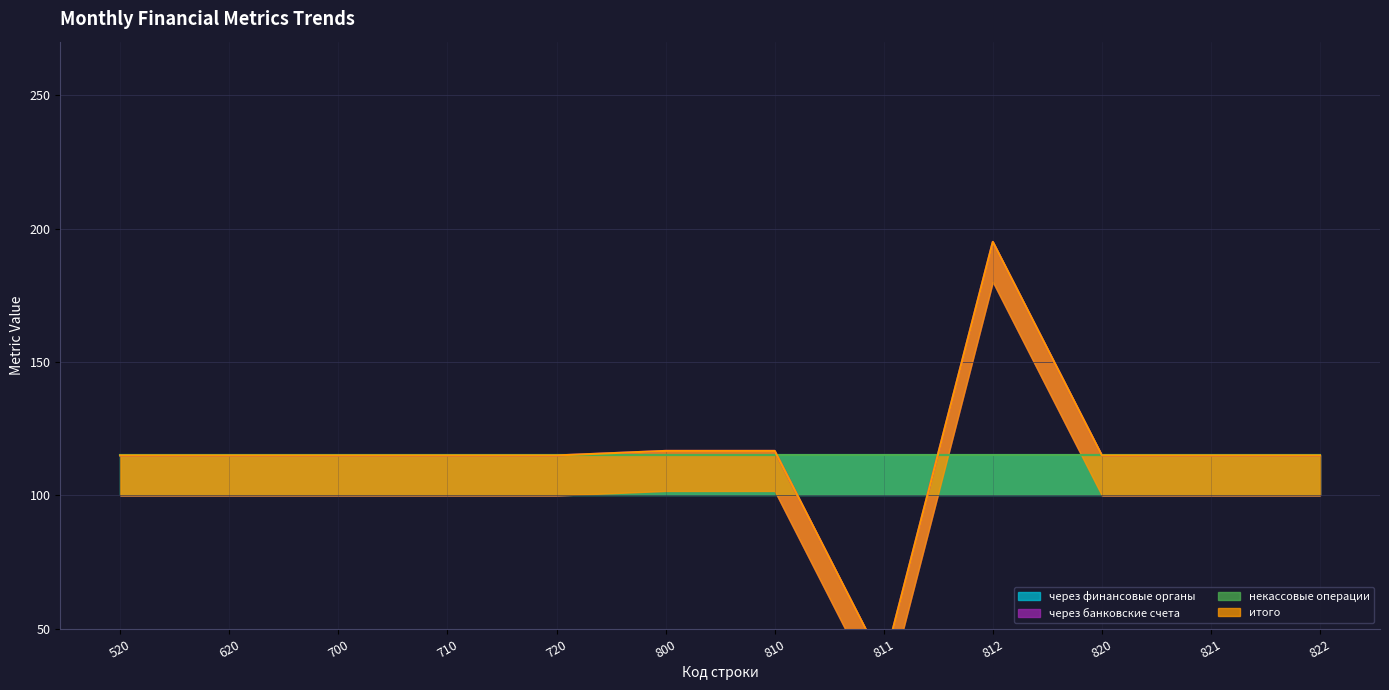

How many categories are shown in the chart?

12